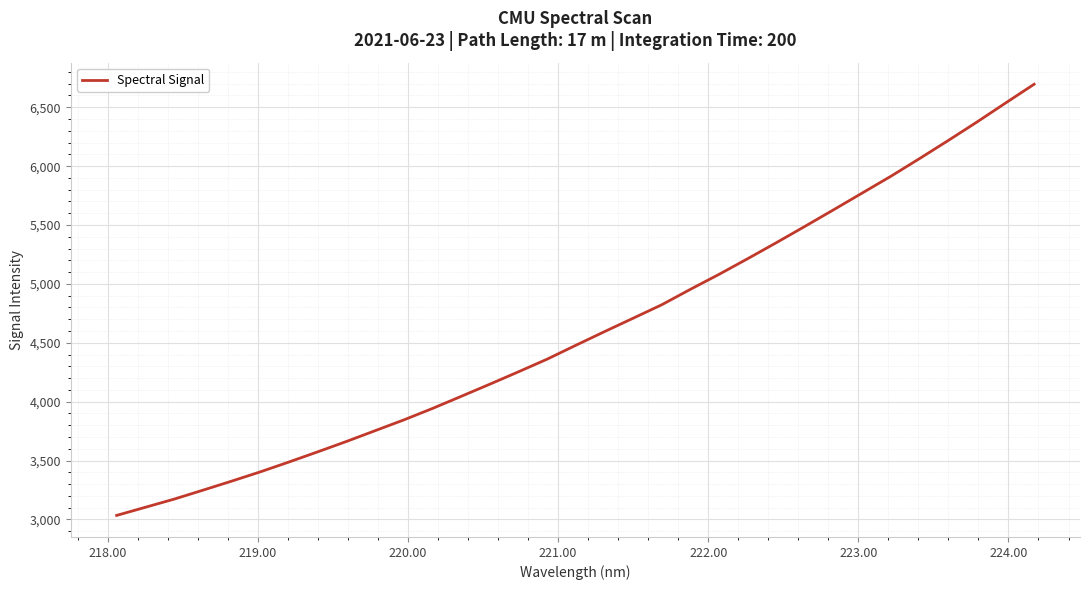

Reading left to right, transcribe all the data shown in this chart.

3034.2	3103.2	3172.3	3248.0	3324.7	3403.6	3487.4	3573.5	3661.5	3753.1	3844.5	3941.8	4044.5	4148.0	4253.4	4360.6	4478.3	4594.2	4708.3	4822.7	4954.0	5081.2	5214.3	5350.1	5489.0	5629.8	5772.2	5914.5	6064.5	6217.7	6374.3	6535.7	6695.7